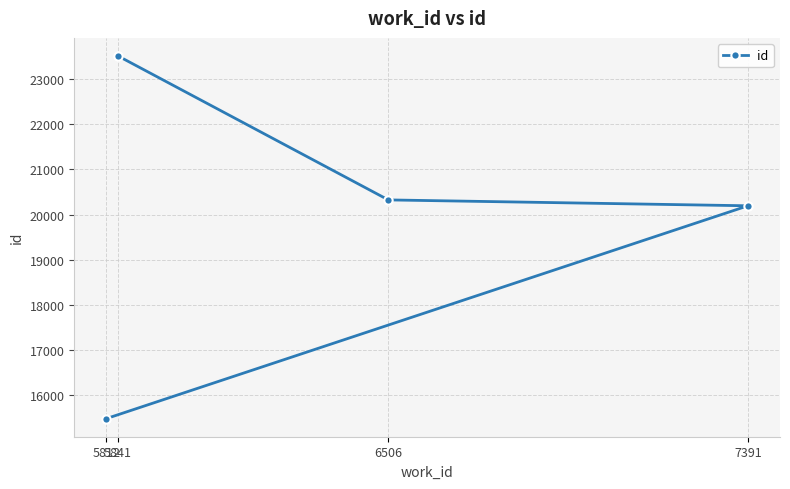

At which label is the value closest to 19498?

7391